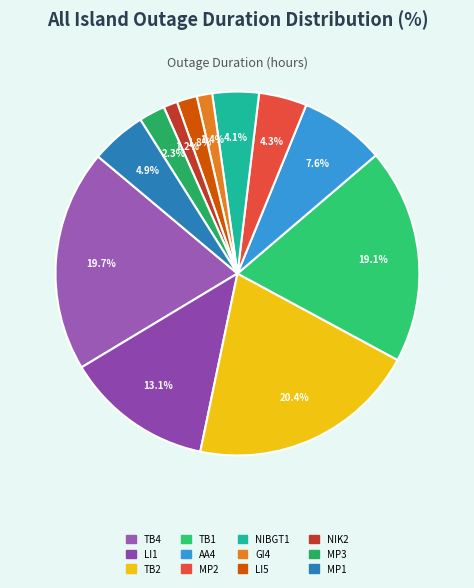

Does NIK2 account for over 50% of the chart?

No